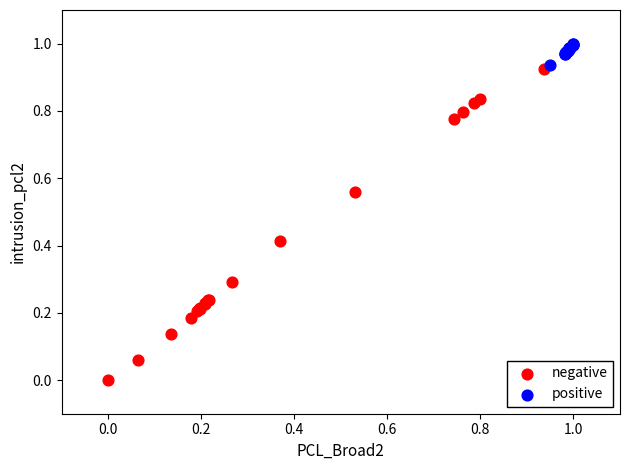

What are all the series names shown in the legend?

negative, positive